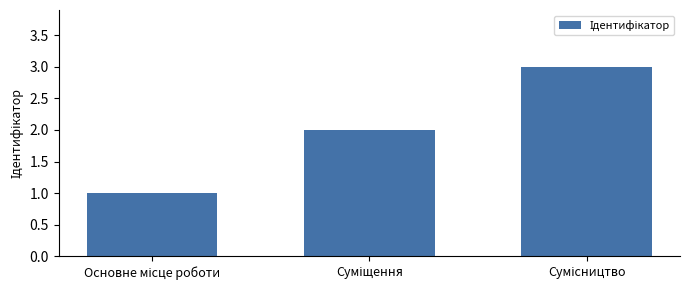

What is the maximum value shown in the chart?

3